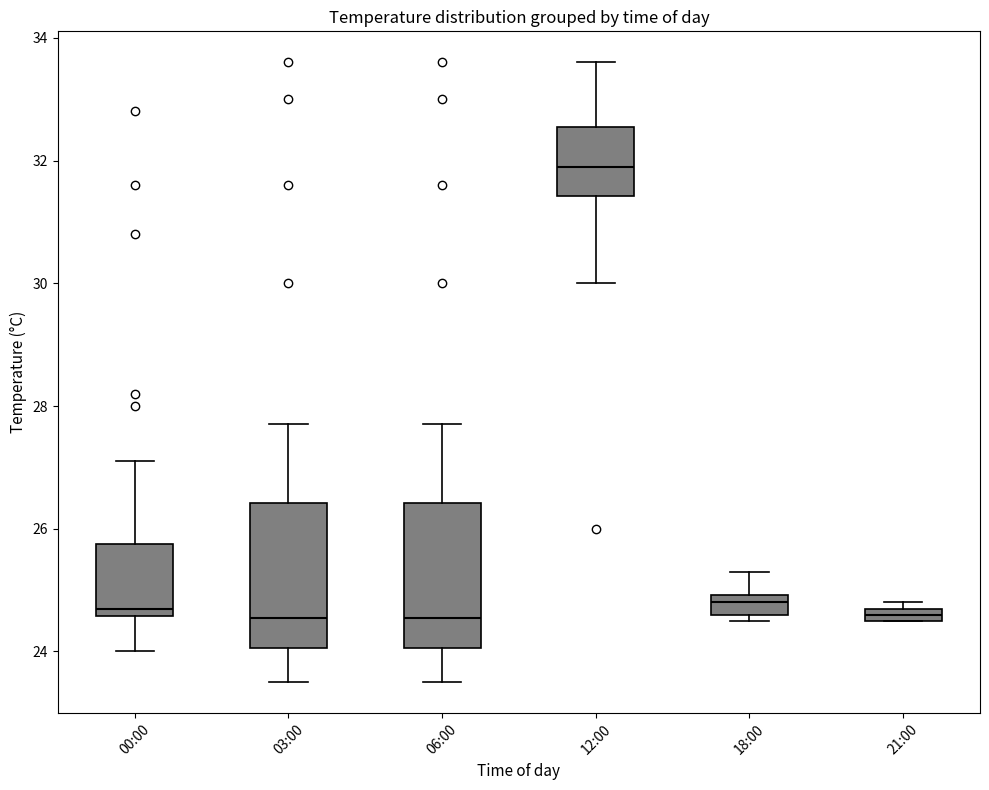

Where does the upper whisker of the box for 03:00 end on the y-axis? The values are not printed on the chart, so give them approximately, as read against the axis.

27.8